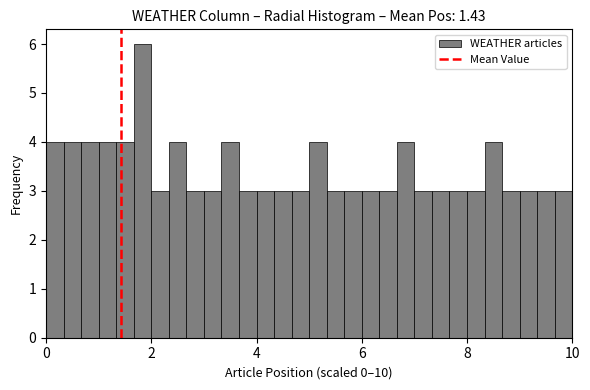

Around what value on the x-axis is the tallest bar? Give the approximate position of its centre, as read against the axis.

1.8